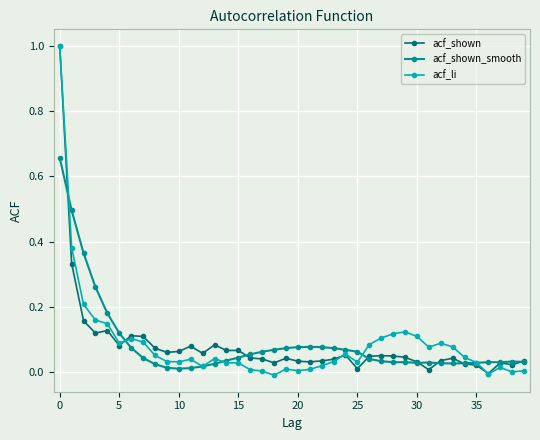

How many categories are shown in the chart?

40